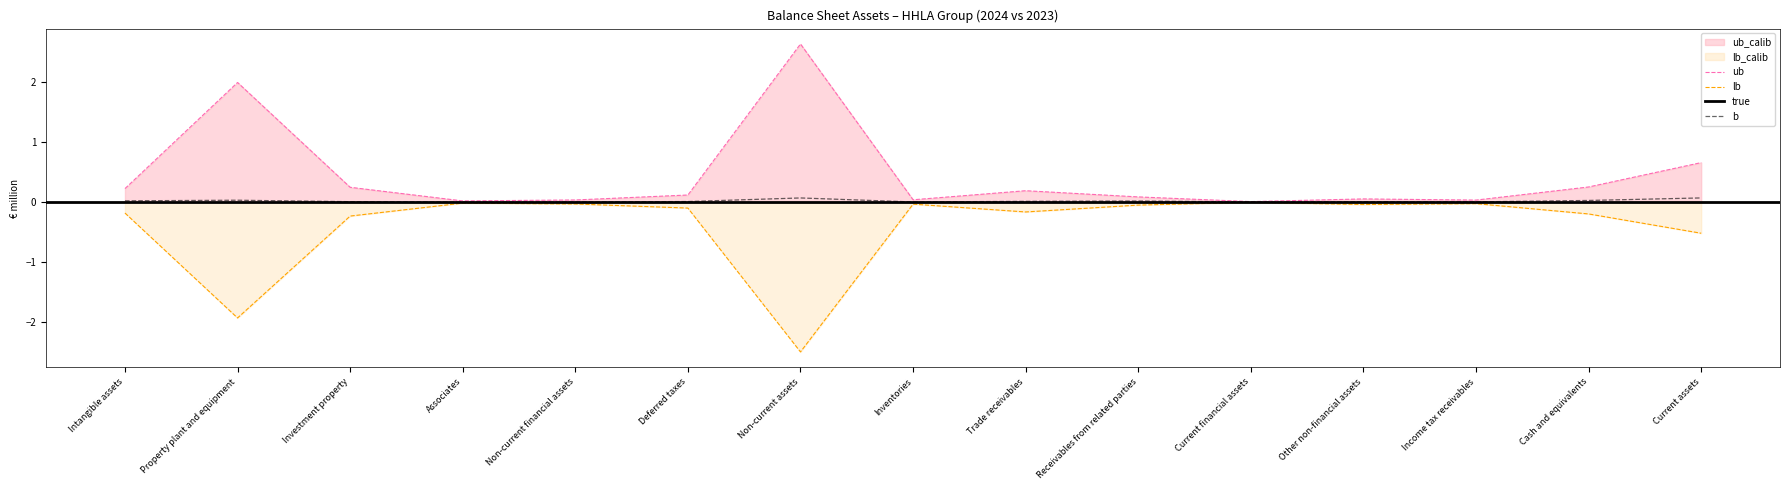

What is the total value across all series at Non-current assets?

0.1